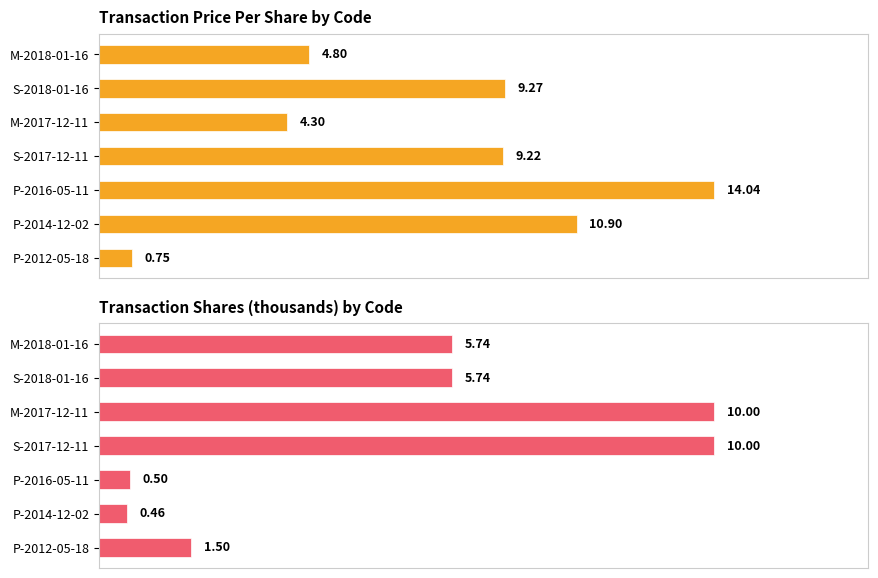

Are the bars grouped side by side (vs. stacked)?

Yes